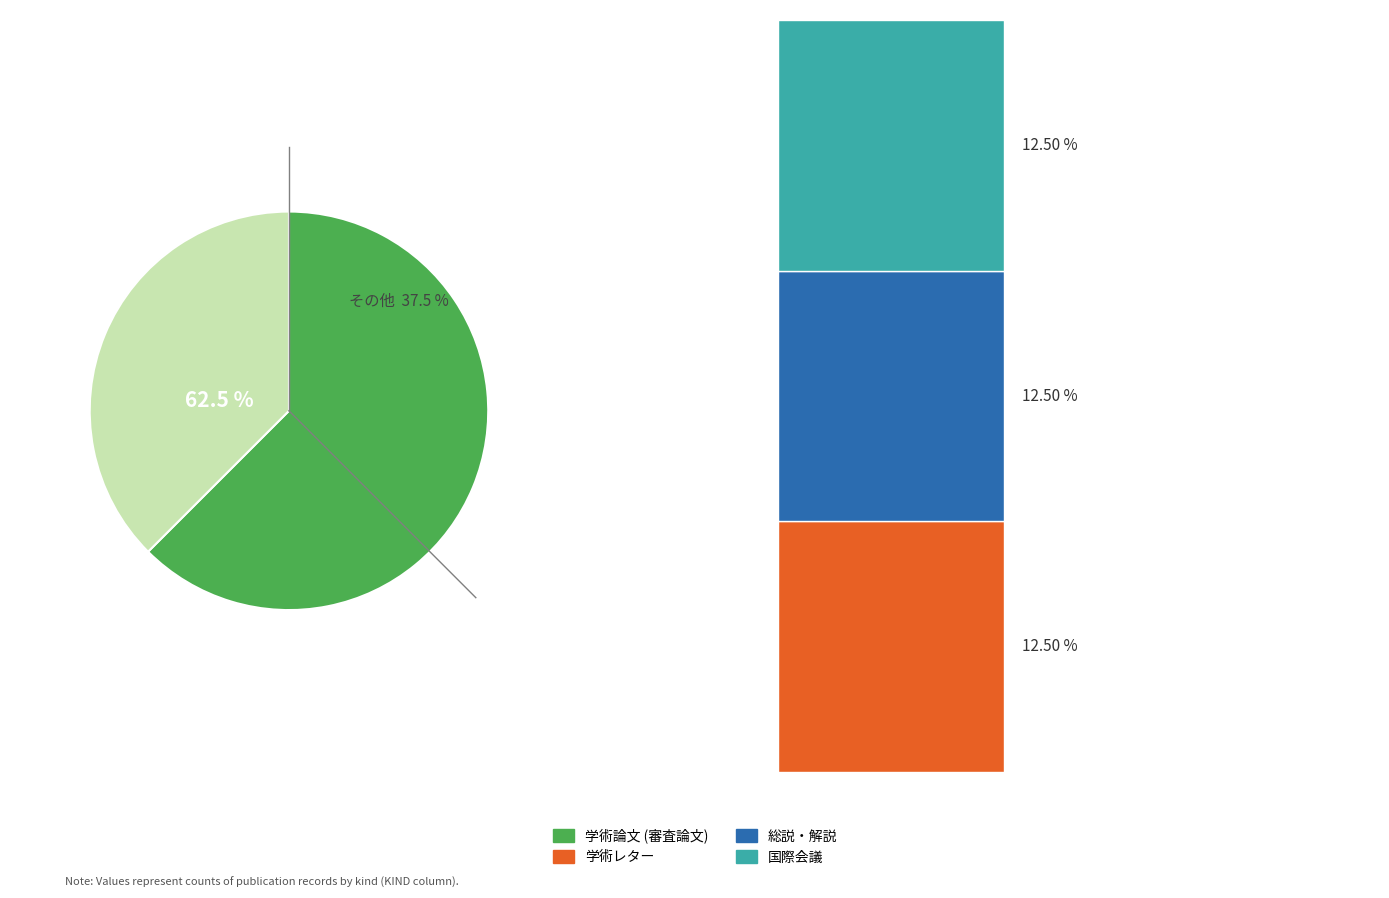

What is the smallest slice in the pie chart?

学術レター